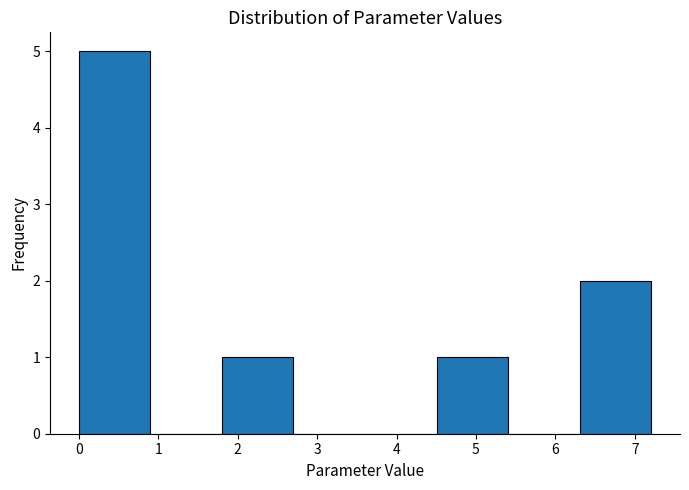

Reading left to right, transcribe this chart: for each bar, give the range it covers on the x-axis and its height. Neither the bar edges nor the heights are printed on the chart, so give them approximately, as read against the axes.

0.0 to 0.9: 5
0.9 to 1.8: 0
1.8 to 2.7: 1
2.7 to 3.6: 0
3.6 to 4.5: 0
4.5 to 5.4: 1
5.4 to 6.3: 0
6.3 to 7.2: 2